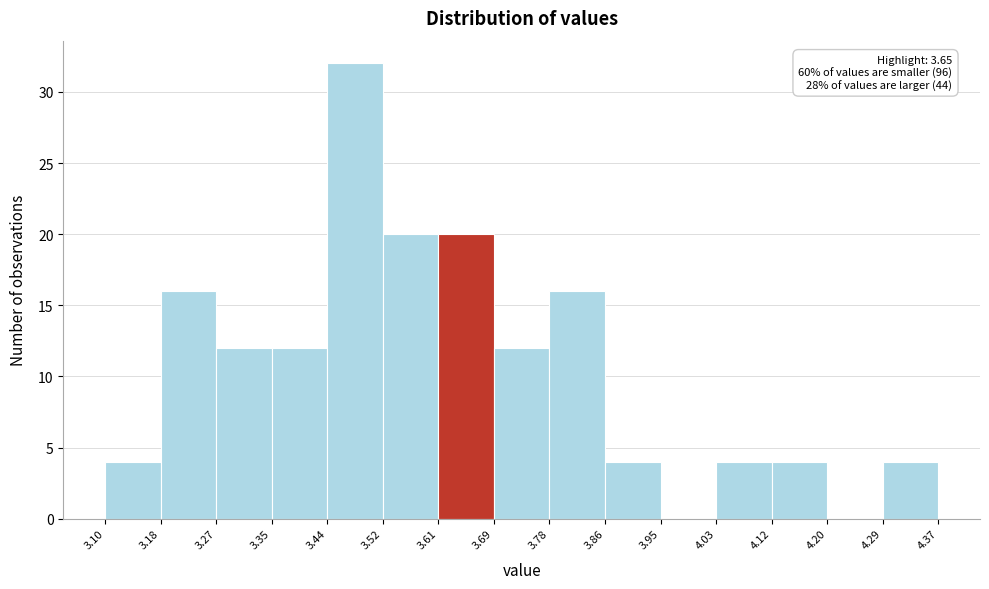

Over which range of the x-axis is the bar tallest?

3.44 to 3.52